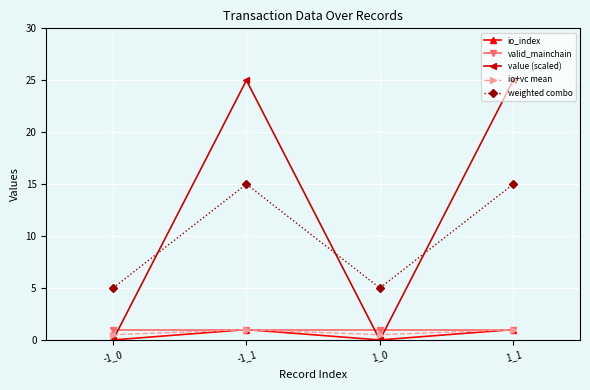

What is the value of the io+vc mean point at the 3rd from the left?

0.5